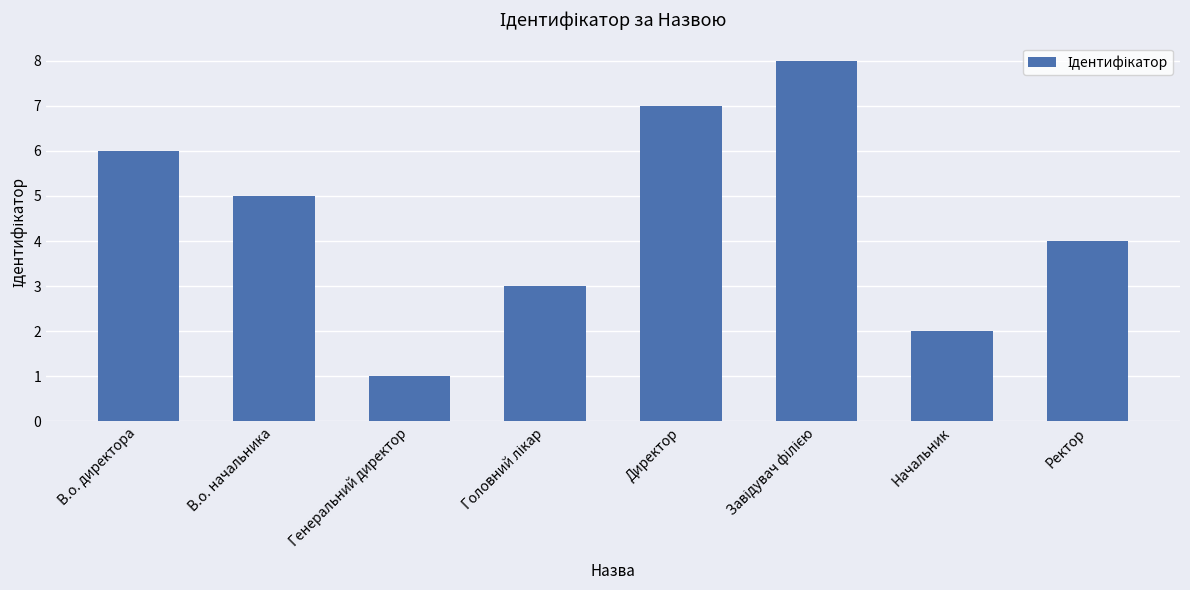

Reading left to right, what are all the values shown in this chart?

6	5	1	3	7	8	2	4